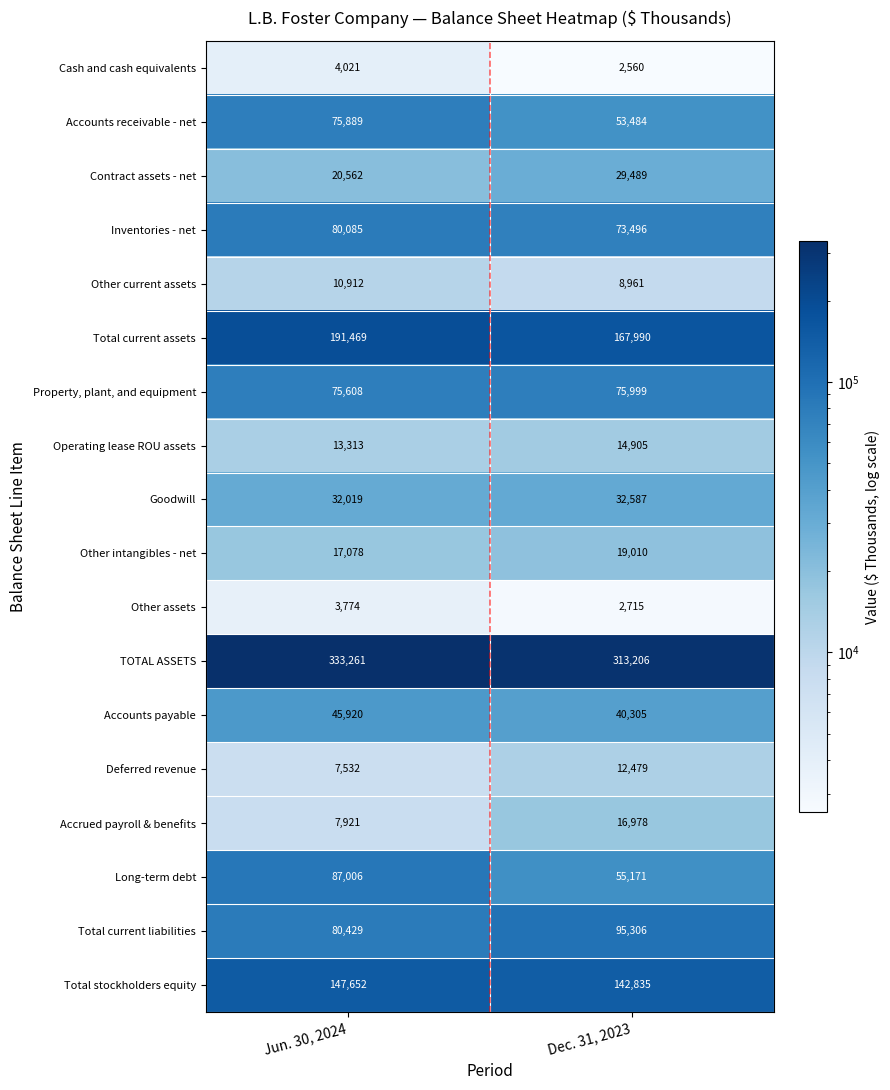

What is the total value across all series at Jun. 30, 2024?

1234451